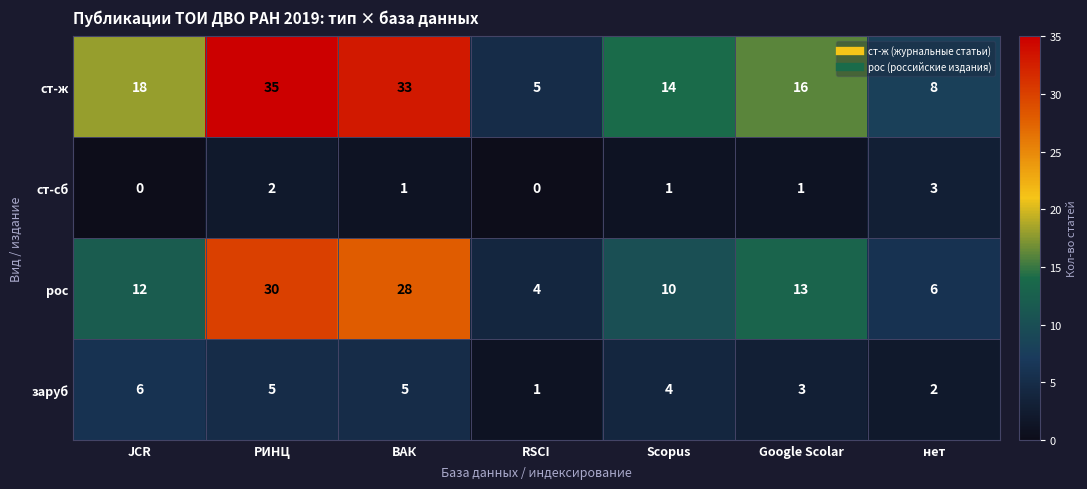

Which series changed the most between РИНЦ and нет?

ст-ж